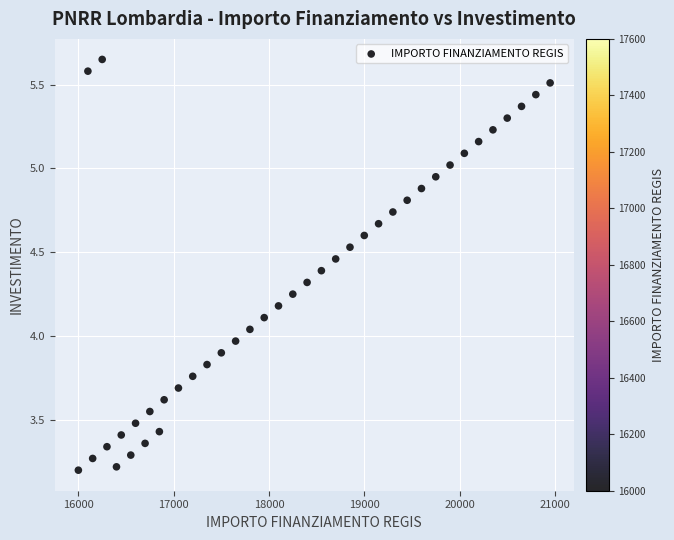

What is the range of X values (max minus min)?

4950.0